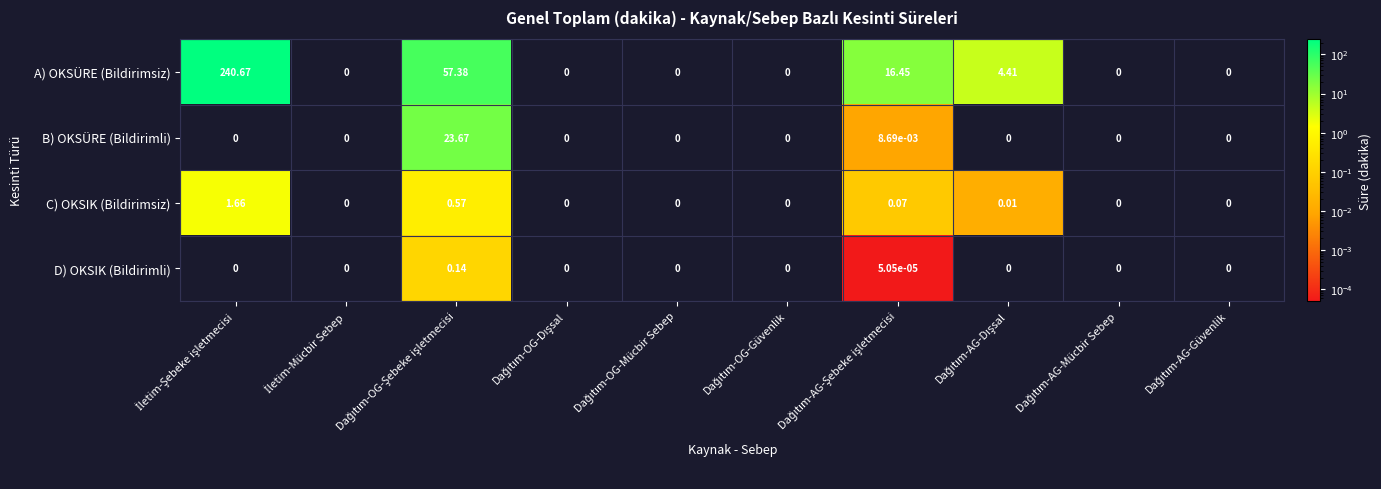

Which series has the largest total across all categories?

A) OKSÜRE (Bildirimsiz)